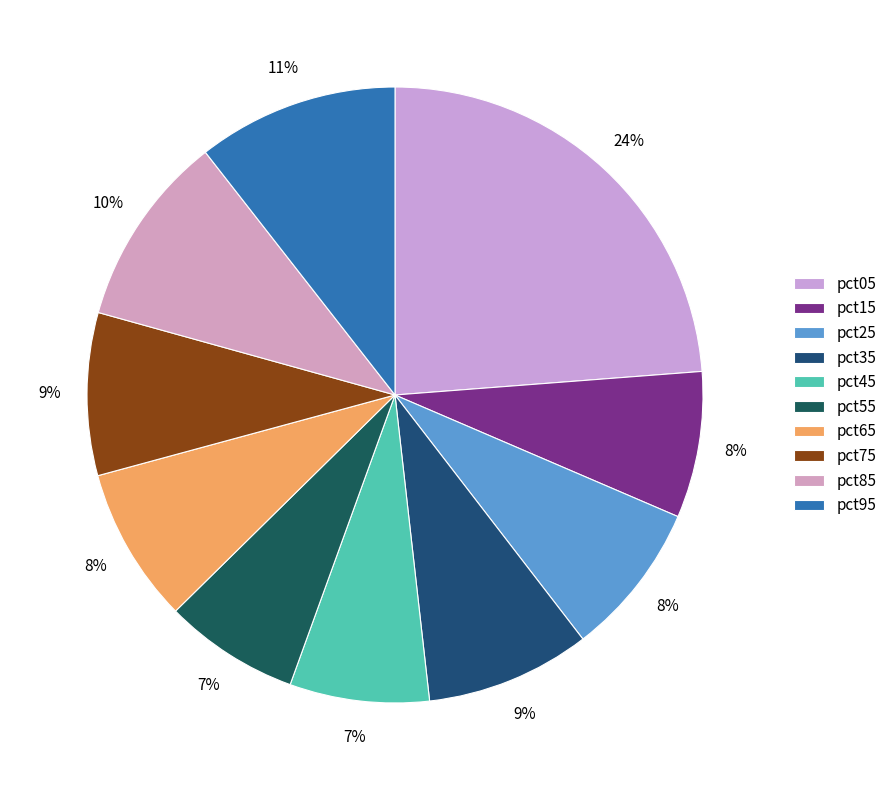

Does pct05 account for over 50% of the chart?

No